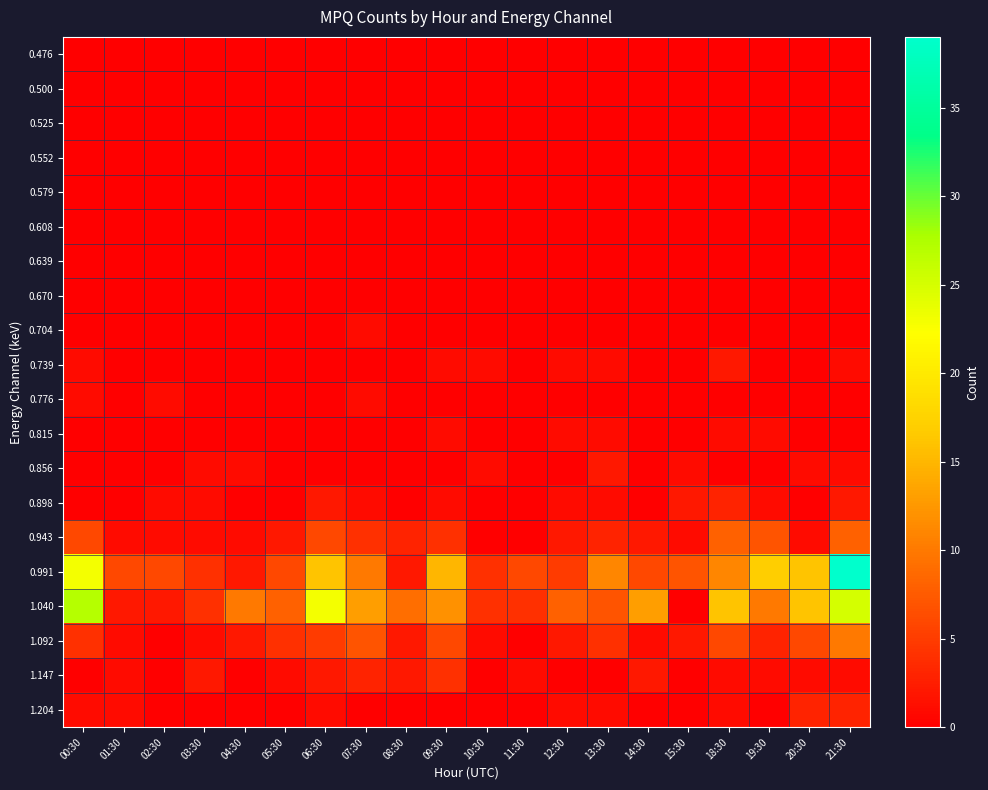

Reading left to right, list all the values displayed in this chart.

0.476: 00:30=0	01:30=0	02:30=0	03:30=0	04:30=0	05:30=0	06:30=0	07:30=0	08:30=0	09:30=0	10:30=0	11:30=0	12:30=0	13:30=0	14:30=0	15:30=0	18:30=0	19:30=0	20:30=0	21:30=0
0.500: 00:30=0	01:30=0	02:30=0	03:30=0	04:30=0	05:30=0	06:30=0	07:30=0	08:30=0	09:30=0	10:30=0	11:30=0	12:30=0	13:30=0	14:30=0	15:30=0	18:30=0	19:30=0	20:30=0	21:30=0
0.525: 00:30=0	01:30=0	02:30=0	03:30=0	04:30=0	05:30=0	06:30=0	07:30=0	08:30=0	09:30=0	10:30=0	11:30=0	12:30=0	13:30=0	14:30=0	15:30=0	18:30=0	19:30=0	20:30=0	21:30=0
0.552: 00:30=0	01:30=0	02:30=0	03:30=0	04:30=0	05:30=0	06:30=0	07:30=0	08:30=0	09:30=0	10:30=0	11:30=0	12:30=0	13:30=0	14:30=0	15:30=0	18:30=0	19:30=0	20:30=0	21:30=0
0.579: 00:30=0	01:30=0	02:30=0	03:30=0	04:30=0	05:30=0	06:30=0	07:30=0	08:30=0	09:30=0	10:30=0	11:30=0	12:30=0	13:30=0	14:30=0	15:30=0	18:30=0	19:30=0	20:30=0	21:30=0
0.608: 00:30=0	01:30=0	02:30=0	03:30=0	04:30=0	05:30=0	06:30=0	07:30=0	08:30=0	09:30=0	10:30=0	11:30=0	12:30=0	13:30=0	14:30=0	15:30=0	18:30=0	19:30=0	20:30=0	21:30=0
0.639: 00:30=0	01:30=0	02:30=0	03:30=0	04:30=0	05:30=0	06:30=0	07:30=0	08:30=0	09:30=0	10:30=0	11:30=0	12:30=0	13:30=0	14:30=0	15:30=0	18:30=0	19:30=0	20:30=0	21:30=0
0.670: 00:30=0	01:30=0	02:30=0	03:30=0	04:30=0	05:30=0	06:30=0	07:30=0	08:30=0	09:30=0	10:30=0	11:30=0	12:30=0	13:30=0	14:30=0	15:30=0	18:30=0	19:30=0	20:30=0	21:30=0
0.704: 00:30=0	01:30=0	02:30=0	03:30=0	04:30=0	05:30=0	06:30=0	07:30=1	08:30=0	09:30=0	10:30=0	11:30=0	12:30=0	13:30=0	14:30=0	15:30=0	18:30=0	19:30=0	20:30=0	21:30=0
0.739: 00:30=1	01:30=0	02:30=0	03:30=0	04:30=0	05:30=0	06:30=0	07:30=0	08:30=0	09:30=1	10:30=1	11:30=0	12:30=1	13:30=1	14:30=0	15:30=0	18:30=2	19:30=0	20:30=0	21:30=1
0.776: 00:30=1	01:30=0	02:30=1	03:30=0	04:30=0	05:30=0	06:30=0	07:30=1	08:30=0	09:30=0	10:30=0	11:30=0	12:30=0	13:30=0	14:30=0	15:30=0	18:30=0	19:30=0	20:30=0	21:30=0
0.815: 00:30=0	01:30=0	02:30=0	03:30=0	04:30=0	05:30=0	06:30=0	07:30=0	08:30=0	09:30=1	10:30=0	11:30=0	12:30=1	13:30=1	14:30=0	15:30=0	18:30=1	19:30=1	20:30=0	21:30=0
0.856: 00:30=0	01:30=0	02:30=0	03:30=1	04:30=1	05:30=0	06:30=0	07:30=0	08:30=0	09:30=0	10:30=1	11:30=0	12:30=0	13:30=2	14:30=0	15:30=1	18:30=0	19:30=0	20:30=1	21:30=1
0.898: 00:30=0	01:30=0	02:30=1	03:30=1	04:30=0	05:30=0	06:30=2	07:30=1	08:30=0	09:30=1	10:30=0	11:30=0	12:30=1	13:30=1	14:30=0	15:30=2	18:30=3	19:30=1	20:30=0	21:30=2
0.943: 00:30=6	01:30=1	02:30=1	03:30=1	04:30=1	05:30=2	06:30=6	07:30=4	08:30=3	09:30=4	10:30=0	11:30=0	12:30=2	13:30=3	14:30=2	15:30=1	18:30=8	19:30=7	20:30=1	21:30=8
0.991: 00:30=23	01:30=6	02:30=6	03:30=4	04:30=2	05:30=6	06:30=16	07:30=10	08:30=2	09:30=15	10:30=4	11:30=6	12:30=5	13:30=11	14:30=6	15:30=7	18:30=11	19:30=17	20:30=16	21:30=39
1.040: 00:30=27	01:30=2	02:30=2	03:30=4	04:30=10	05:30=8	06:30=23	07:30=13	08:30=9	09:30=12	10:30=4	11:30=4	12:30=8	13:30=7	14:30=13	15:30=0	18:30=16	19:30=10	20:30=16	21:30=25
1.092: 00:30=4	01:30=1	02:30=0	03:30=1	04:30=2	05:30=4	06:30=5	07:30=7	08:30=2	09:30=6	10:30=1	11:30=0	12:30=2	13:30=4	14:30=1	15:30=2	18:30=6	19:30=3	20:30=6	21:30=10
1.147: 00:30=0	01:30=1	02:30=0	03:30=2	04:30=0	05:30=1	06:30=2	07:30=3	08:30=2	09:30=4	10:30=0	11:30=1	12:30=0	13:30=0	14:30=2	15:30=0	18:30=1	19:30=1	20:30=1	21:30=1
1.204: 00:30=1	01:30=1	02:30=0	03:30=0	04:30=0	05:30=0	06:30=1	07:30=0	08:30=0	09:30=0	10:30=0	11:30=0	12:30=1	13:30=1	14:30=0	15:30=0	18:30=1	19:30=0	20:30=3	21:30=3